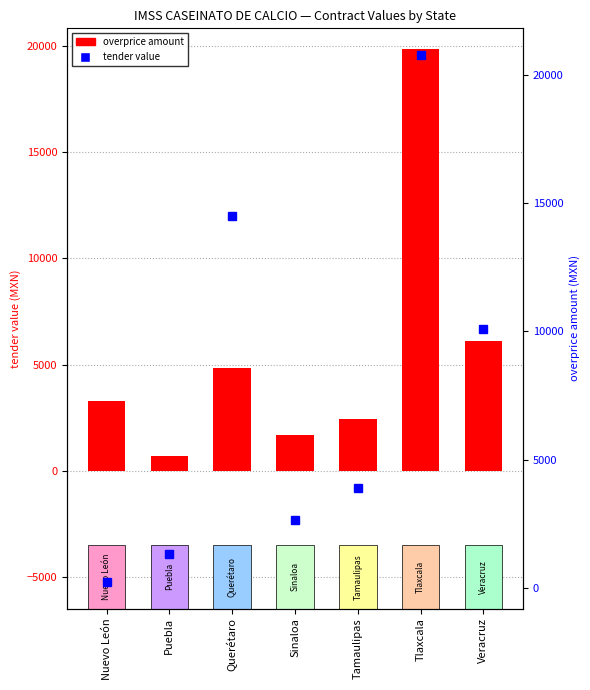

At which label does tender value reach its minimum?

Nuevo León